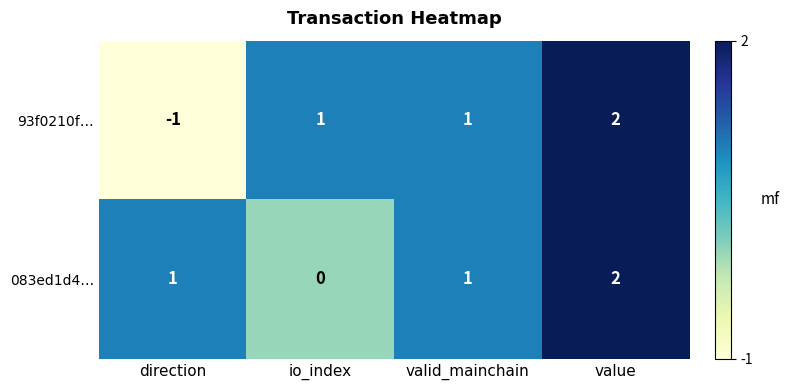

Reading right to left, transcribe all the data shown in this chart.

93f0210f…: value=2	valid_mainchain=1	io_index=1	direction=-1
083ed1d4…: value=2	valid_mainchain=1	io_index=0	direction=1